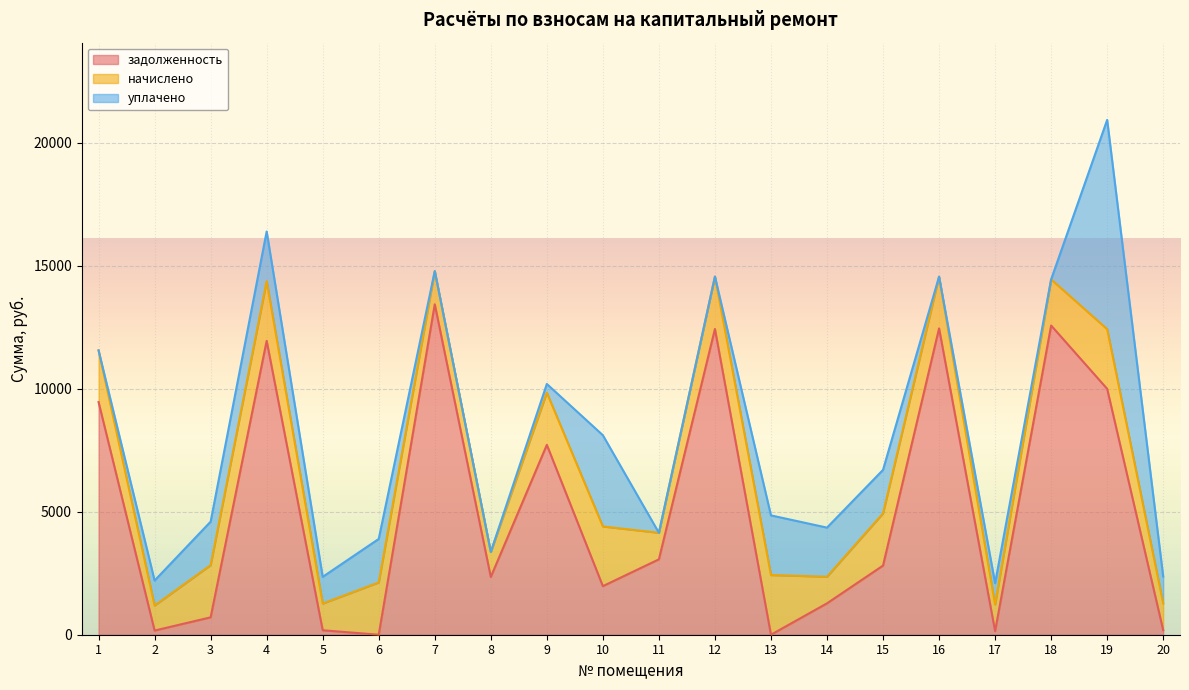

Is it true that уплачено equals 3825.8 at 18?

False